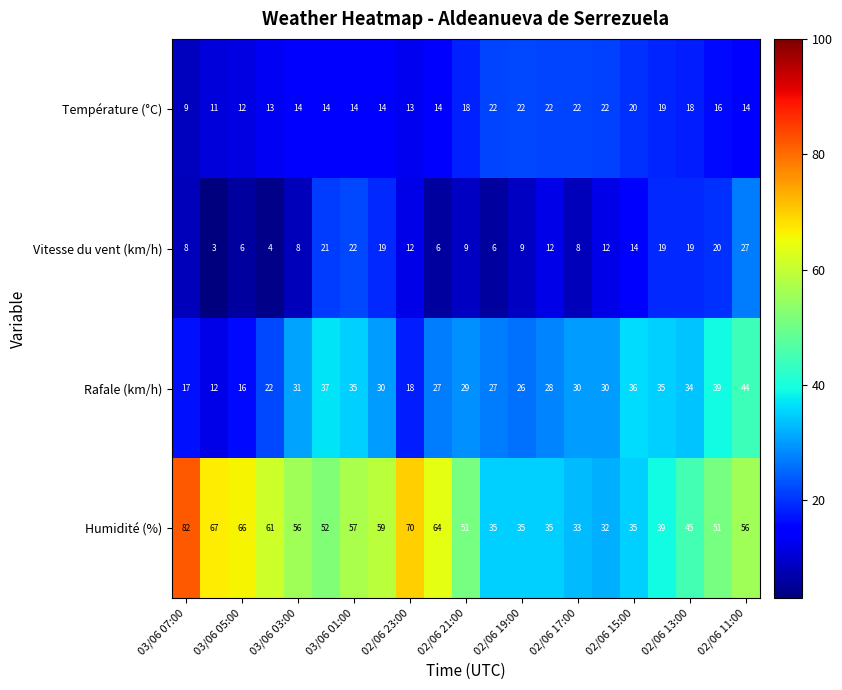

Count the number of data series in this chart.

4